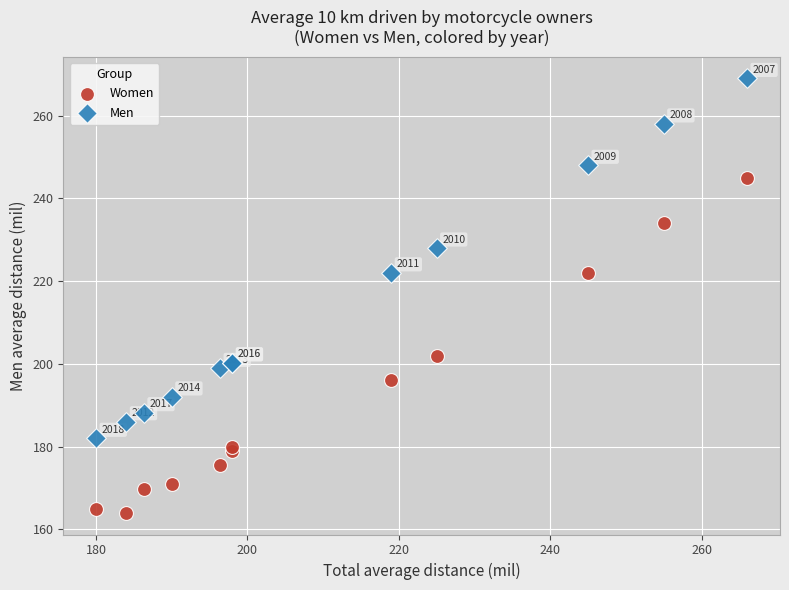

What are all the series names shown in the legend?

Women, Men